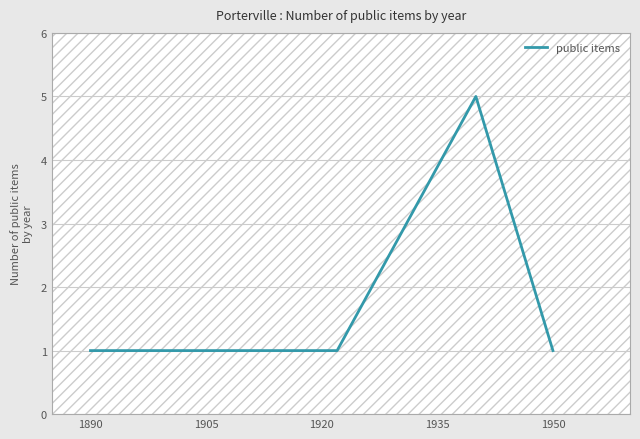

True or false: the data has more than 2 interior local peaks.

False